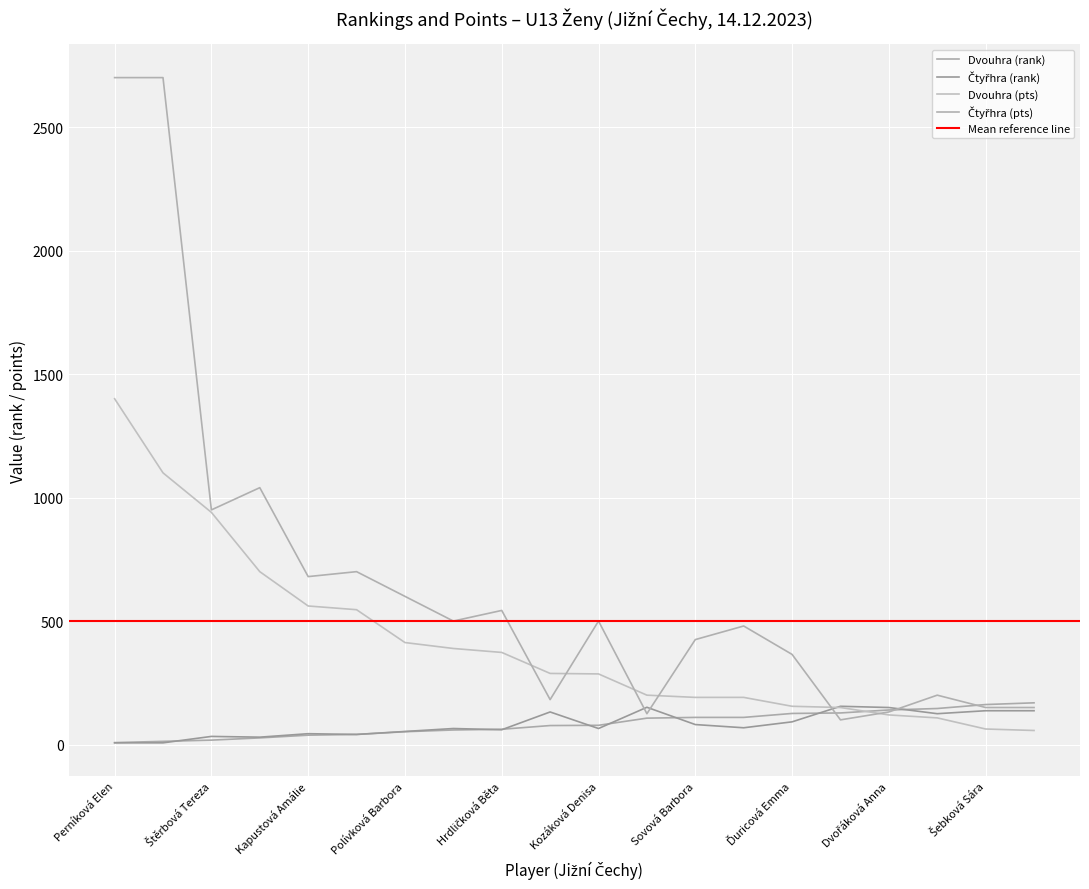

How many intersections are there between Dvouhra (rank) and Čtyřhra (pts)?

3